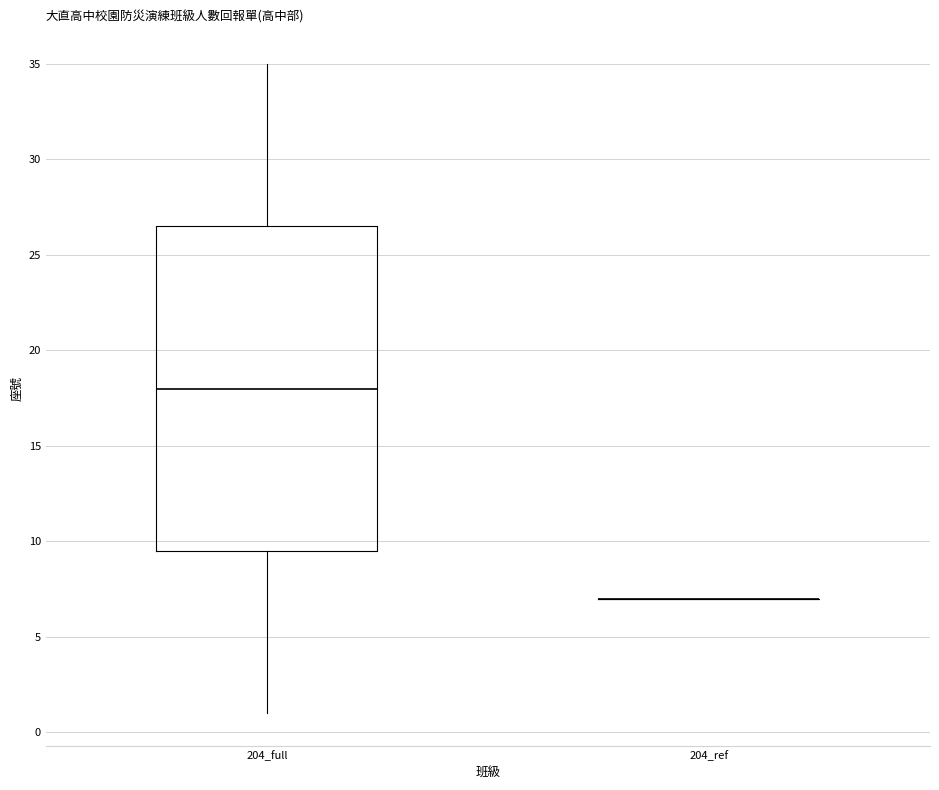

Comparing the boxes themselves (not the whiskers), which one is the tallest?

204_full